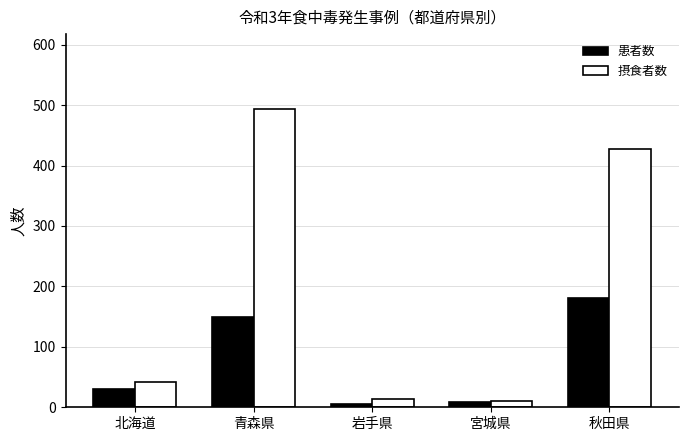

Which series has the widest spread of values?

摂食者数